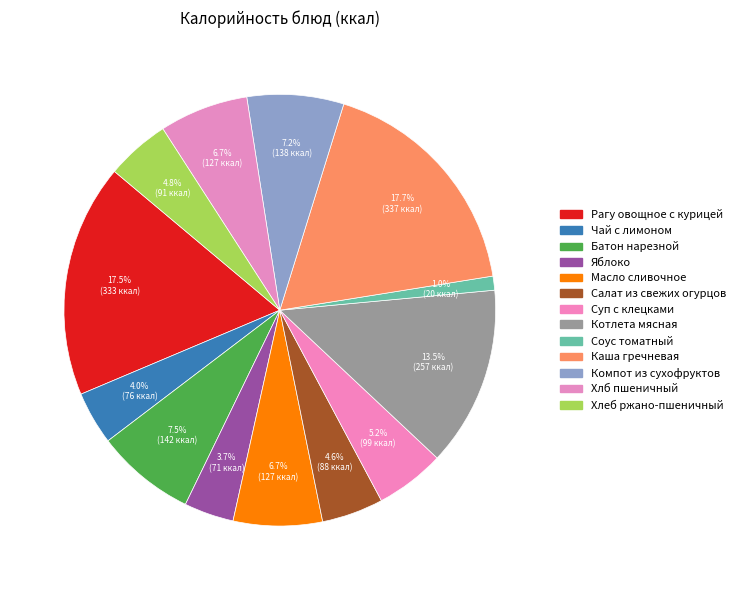

What portion of the pie excludes Хлеб ржано-пшеничный?

95.2%